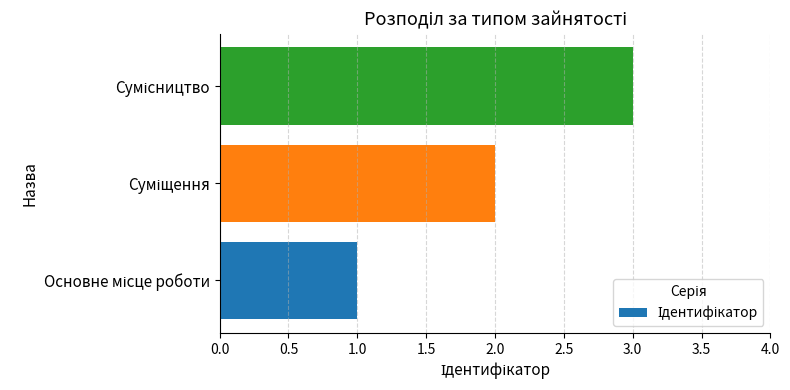

What is the sum of all values?

6